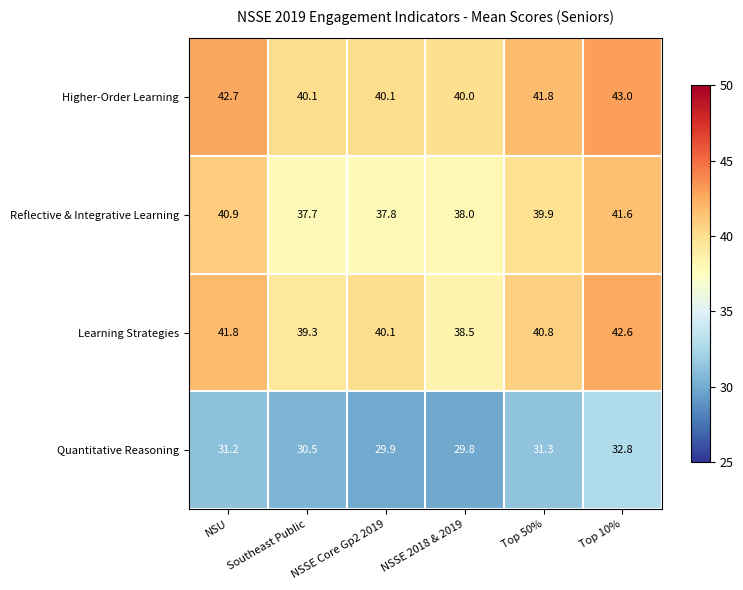

Which series has the largest total across all categories?

Higher-Order Learning